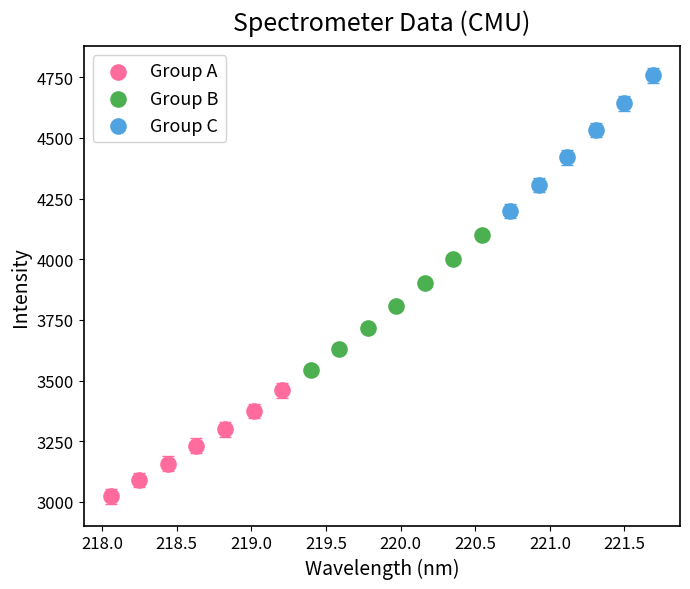

What are all the series names shown in the legend?

Group A, Group B, Group C